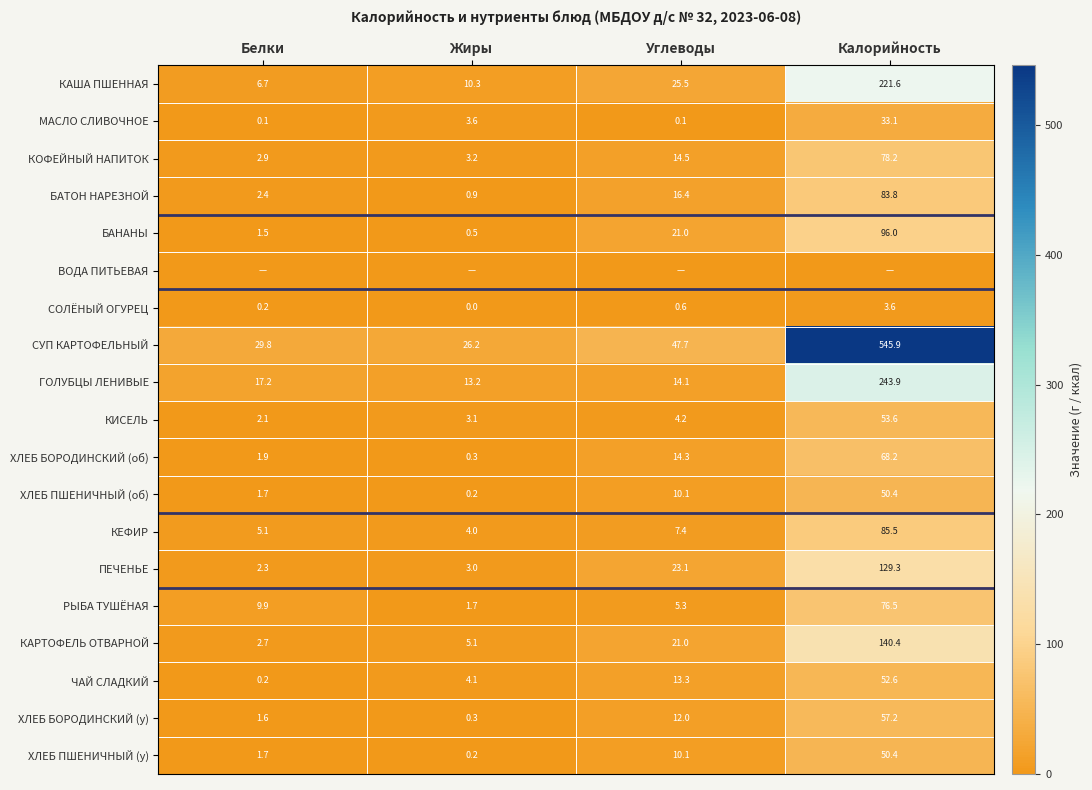

Rank the categories by КИСЕЛЬ value from highest to lowest.

Калорийность, Углеводы, Жиры, Белки